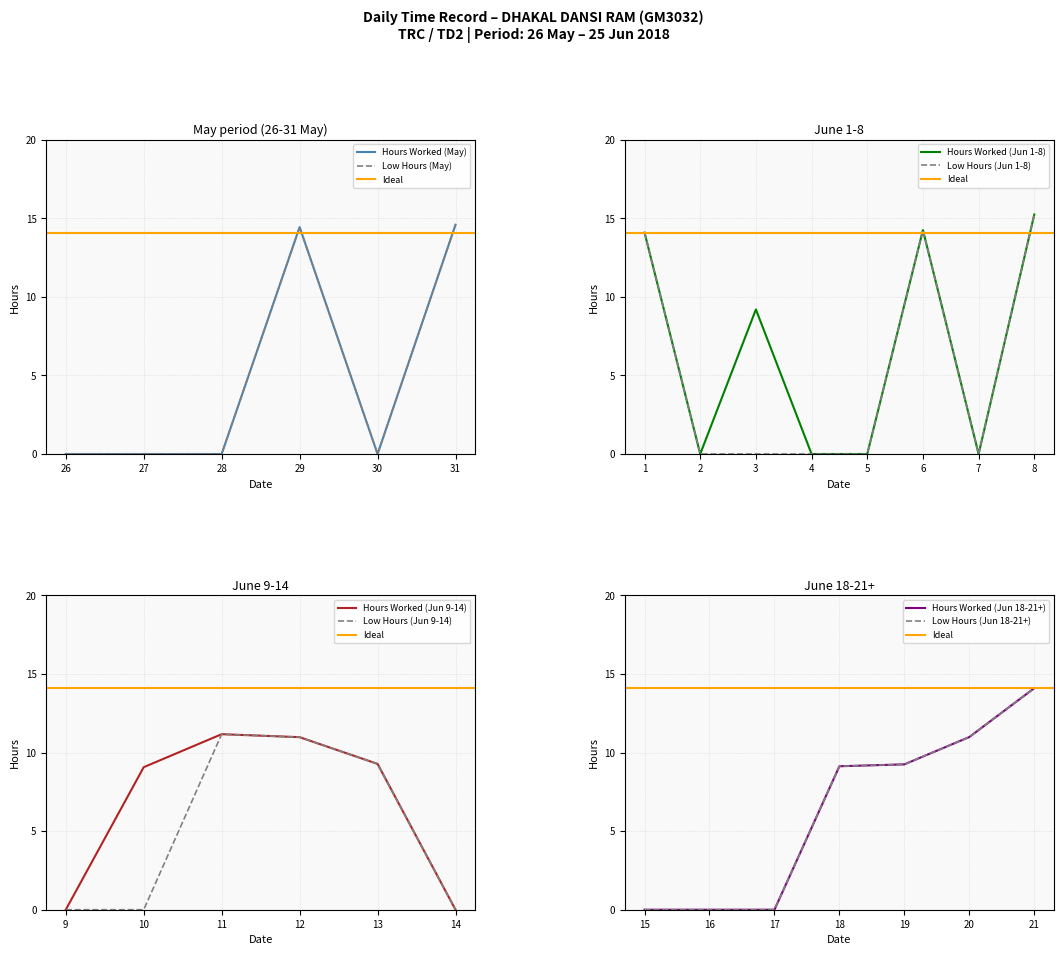

What is the spread (max minus min) of values at 2?

14.1